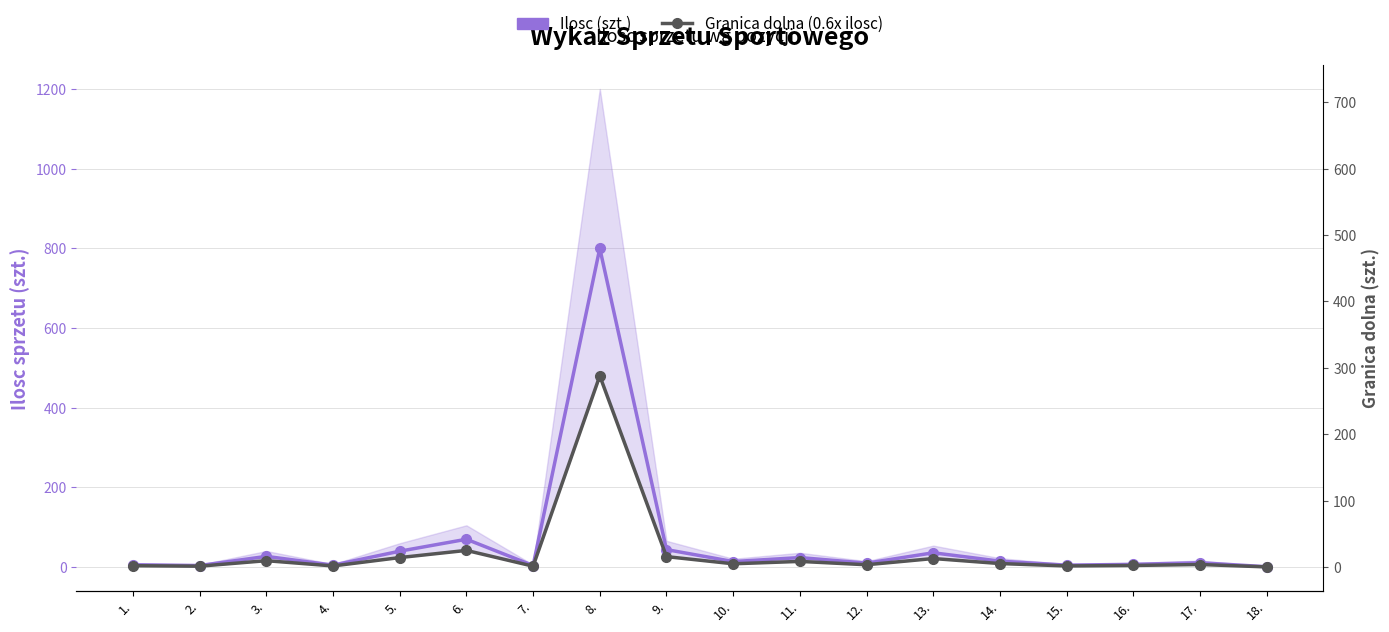

At which label is Granica dolna (0.6x ilosc) closest to 240?

6.